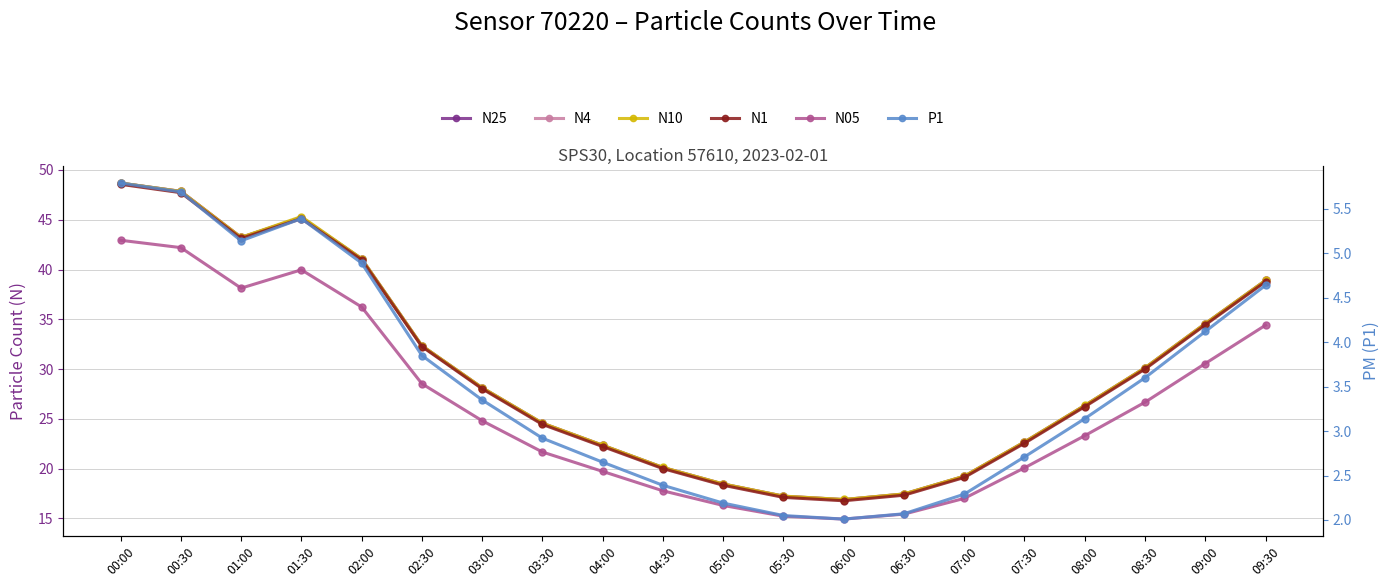

Which series has the largest total across all categories?

N10